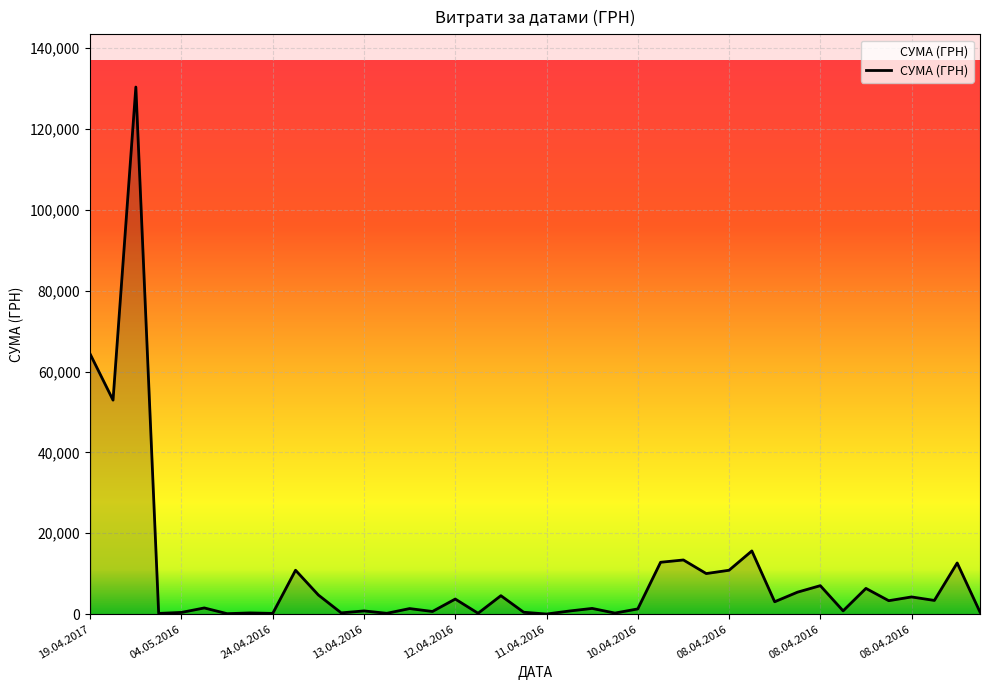

True or false: the data has more than 2 interior local peaks.

True